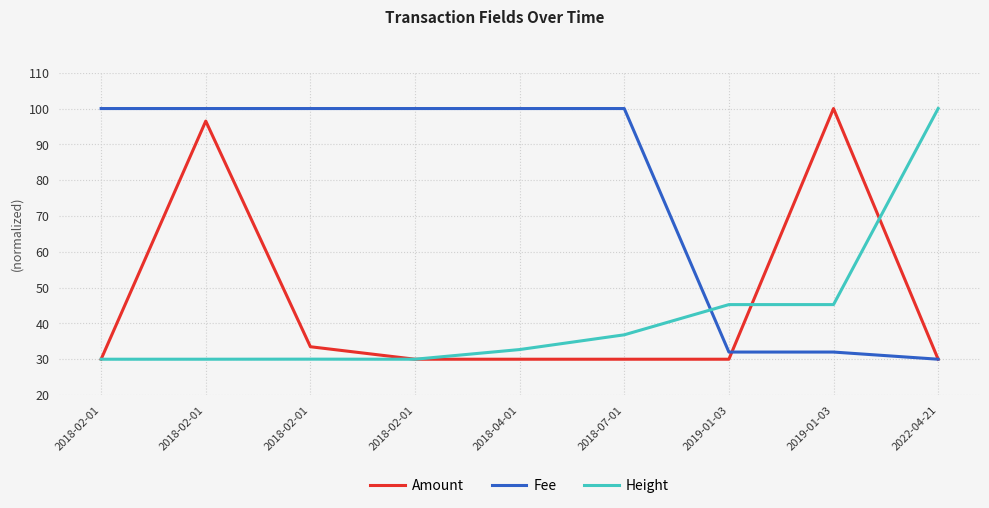

How many lines are shown in the chart?

3